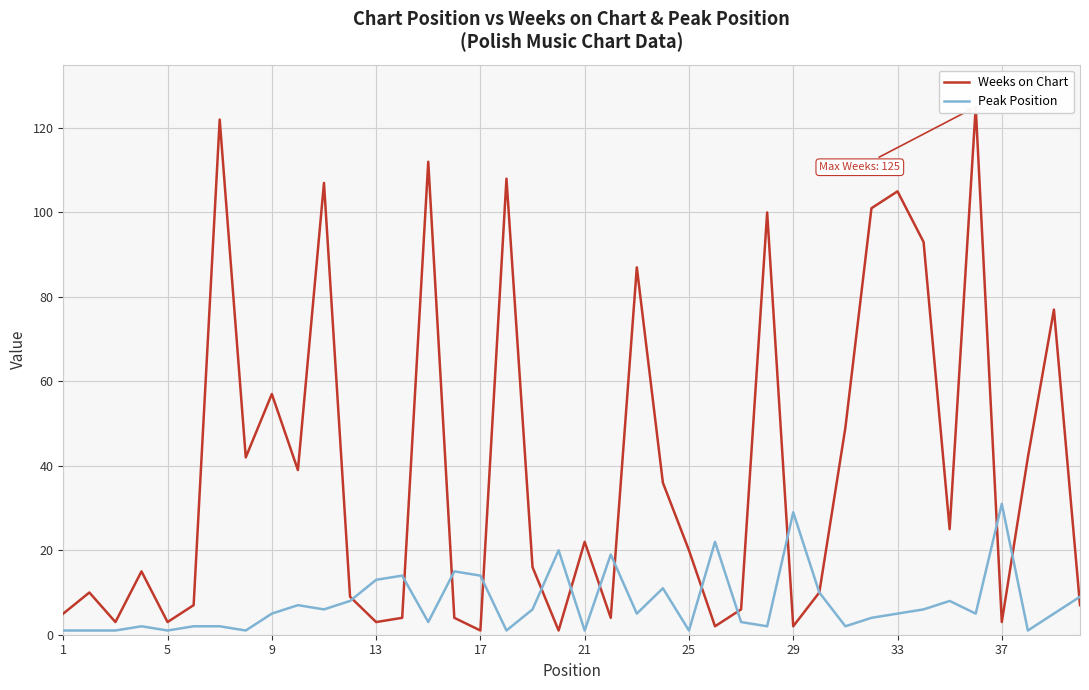

How many values in the Weeks on Chart series exceed 20?

19